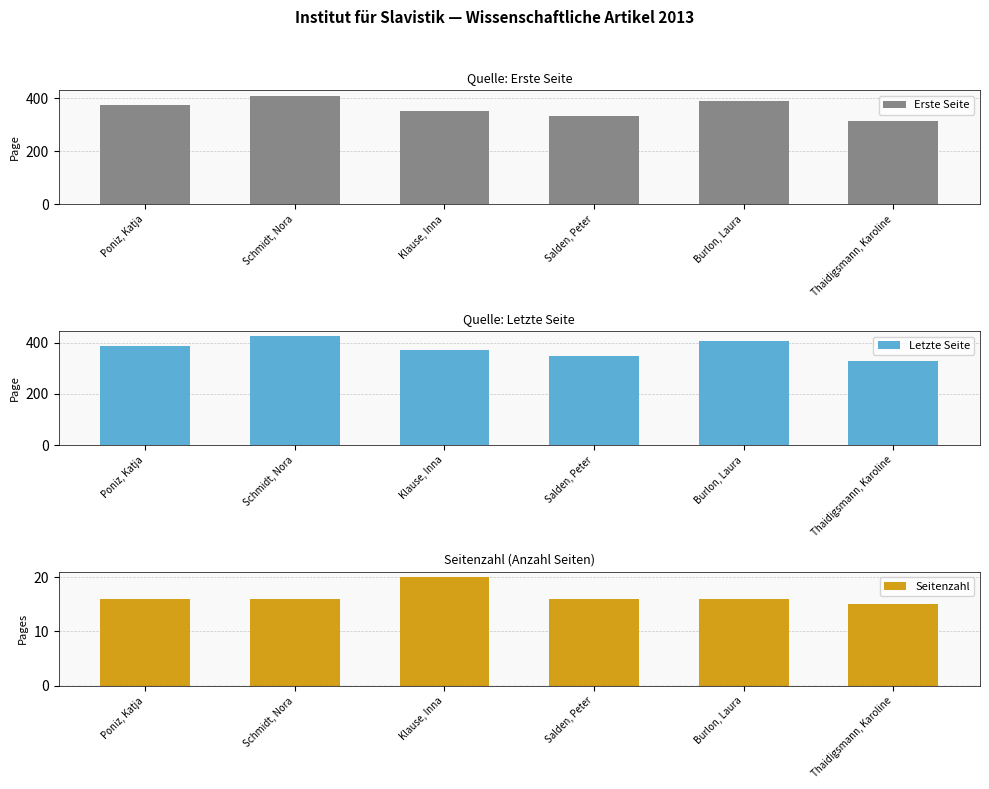

Reading left to right, what are all the values shown in this chart?

Erste Seite: Poniz, Katja=373	Schmidt, Nora=409	Klause, Inna=351	Salden, Peter=333	Burlon, Laura=391	Thaidigsmann, Karoline=315
Letzte Seite: Poniz, Katja=389	Schmidt, Nora=425	Klause, Inna=371	Salden, Peter=349	Burlon, Laura=407	Thaidigsmann, Karoline=330
Seitenzahl: Poniz, Katja=16	Schmidt, Nora=16	Klause, Inna=20	Salden, Peter=16	Burlon, Laura=16	Thaidigsmann, Karoline=15